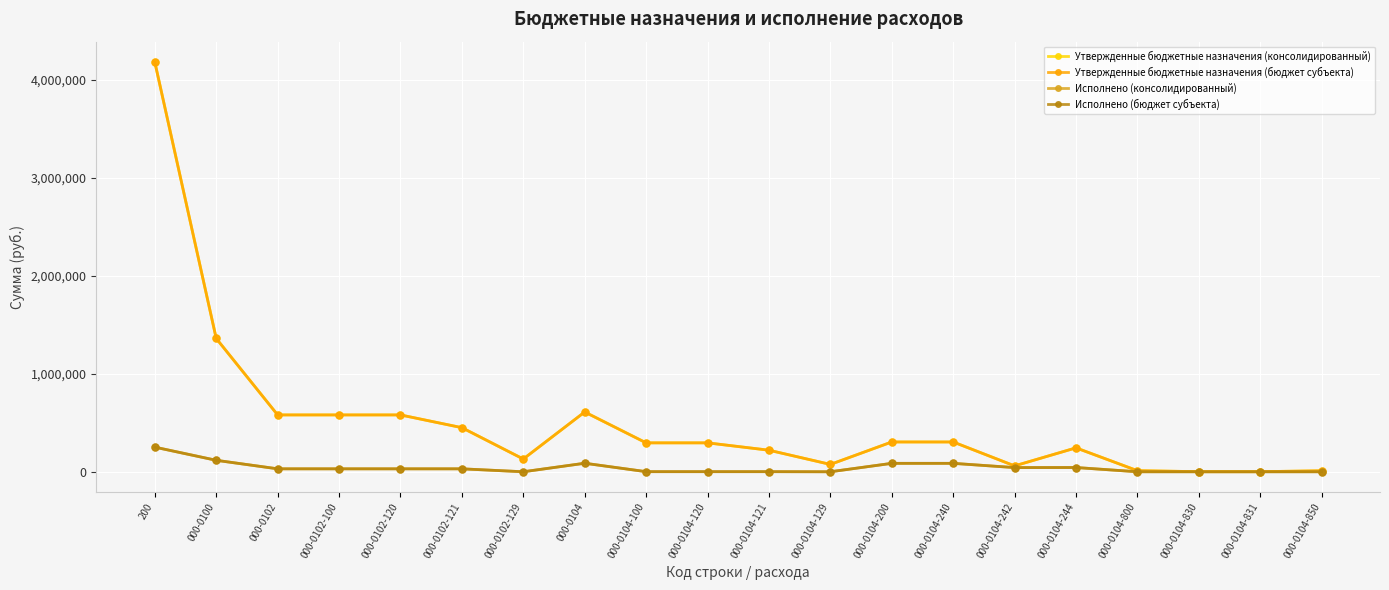

At which category is the sum across all series the highest?

200